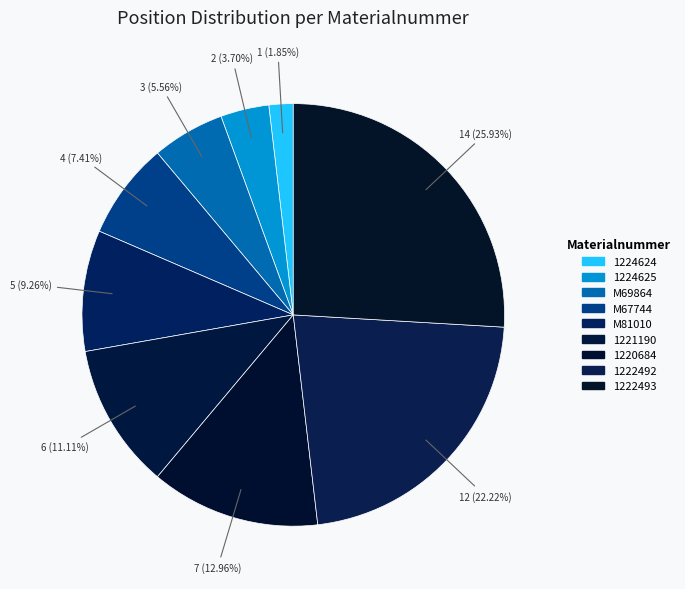

To the nearest percent, what is the difference between the M67744 and M81010 slice percentages?

2%